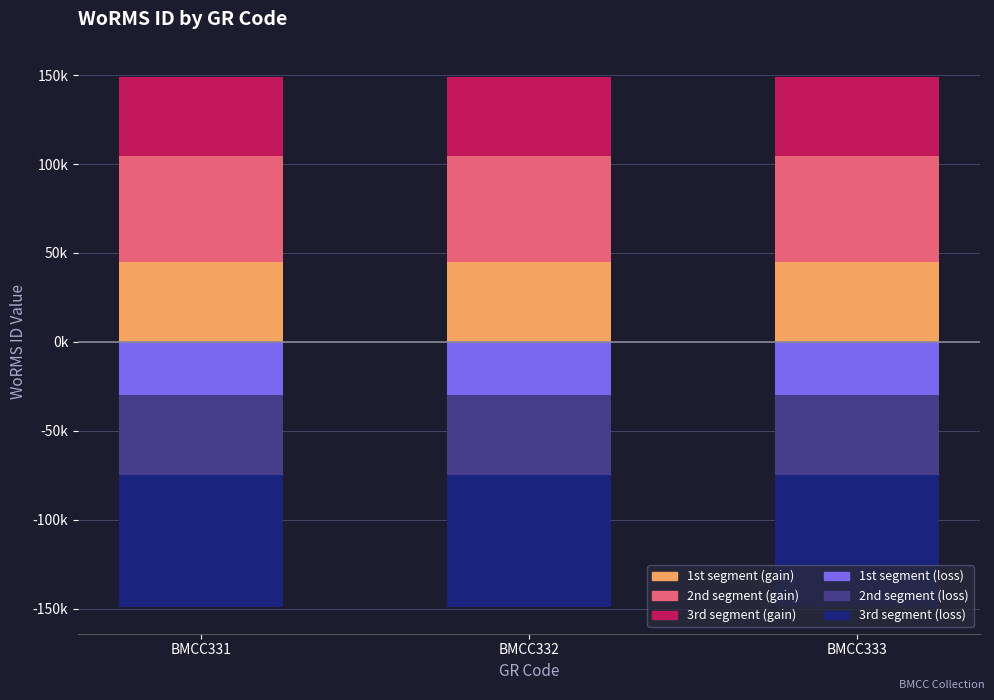

True or false: 2nd segment (gain) has a value of 59674.4 at BMCC332.

True